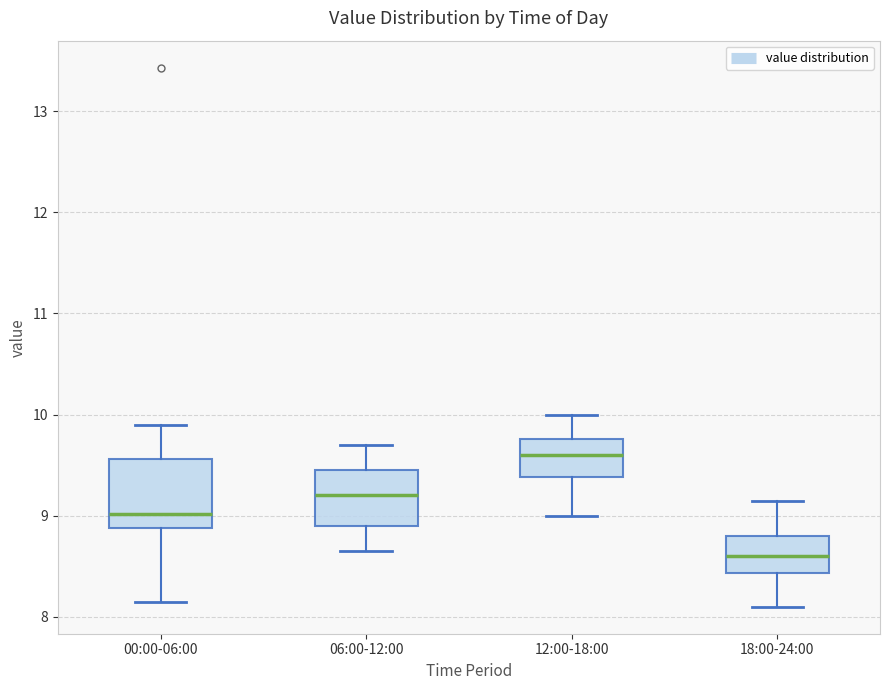

Where does the median line of the box for 12:00-18:00 sit on the y-axis? The values are not printed on the chart, so give them approximately, as read against the axis.

9.6